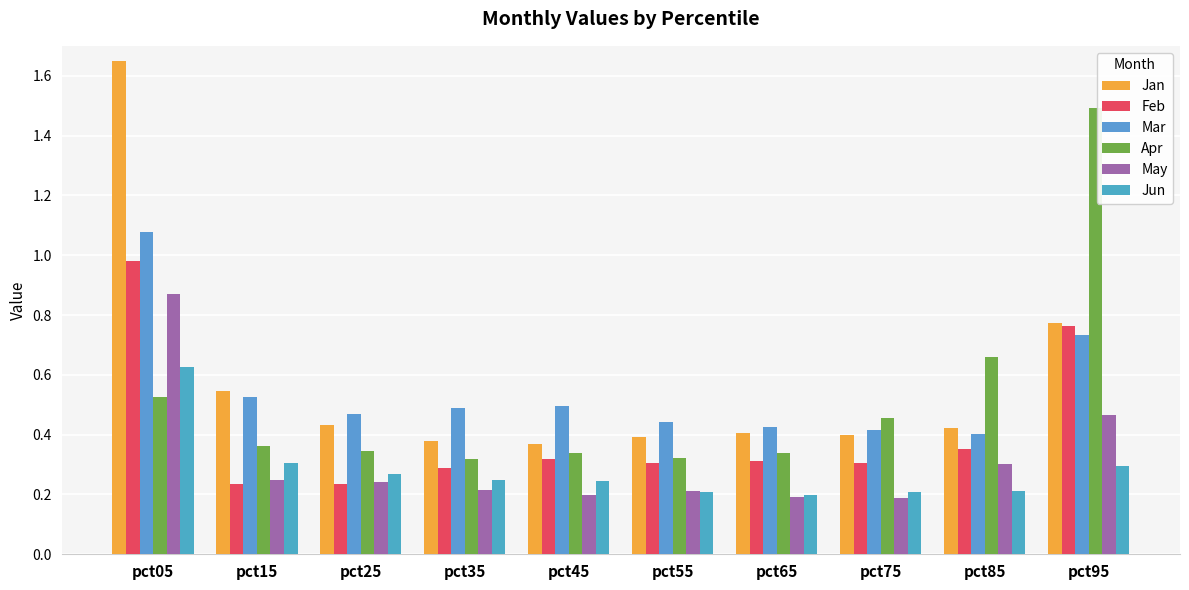

Count the number of data series in this chart.

6